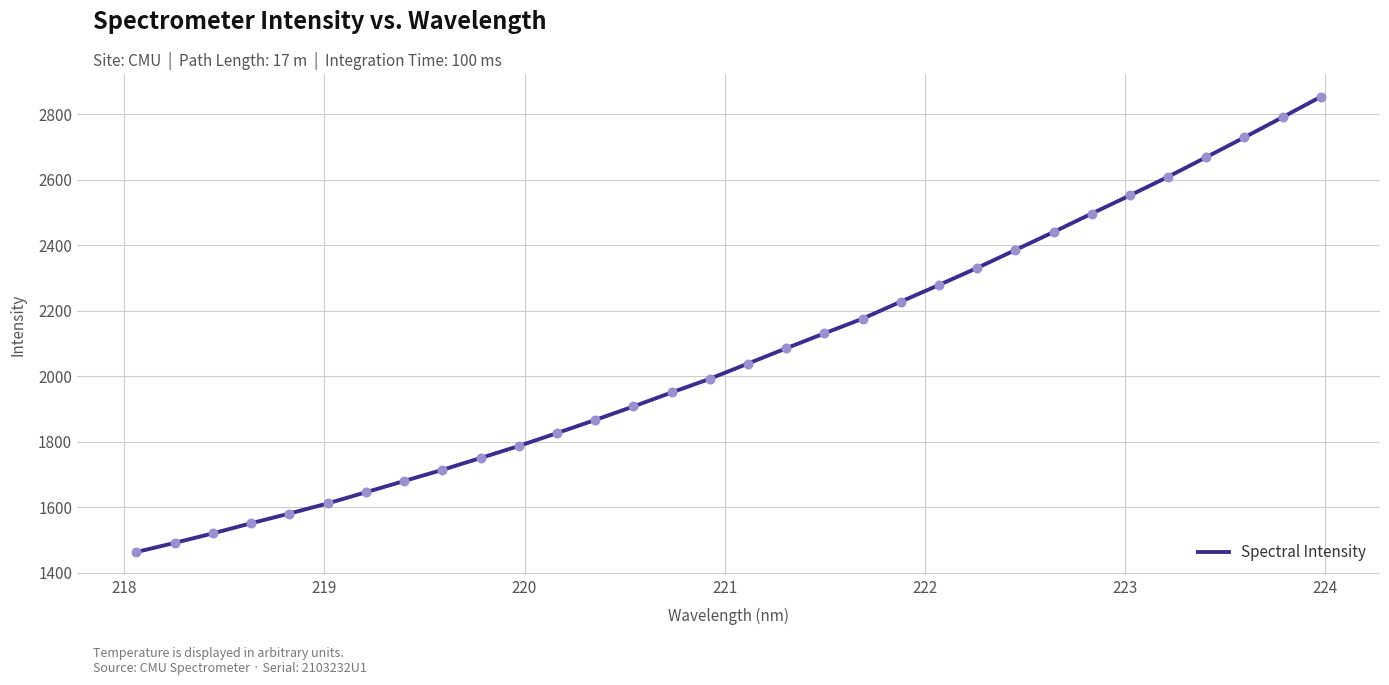

What is the minimum value shown in the chart?

1462.8